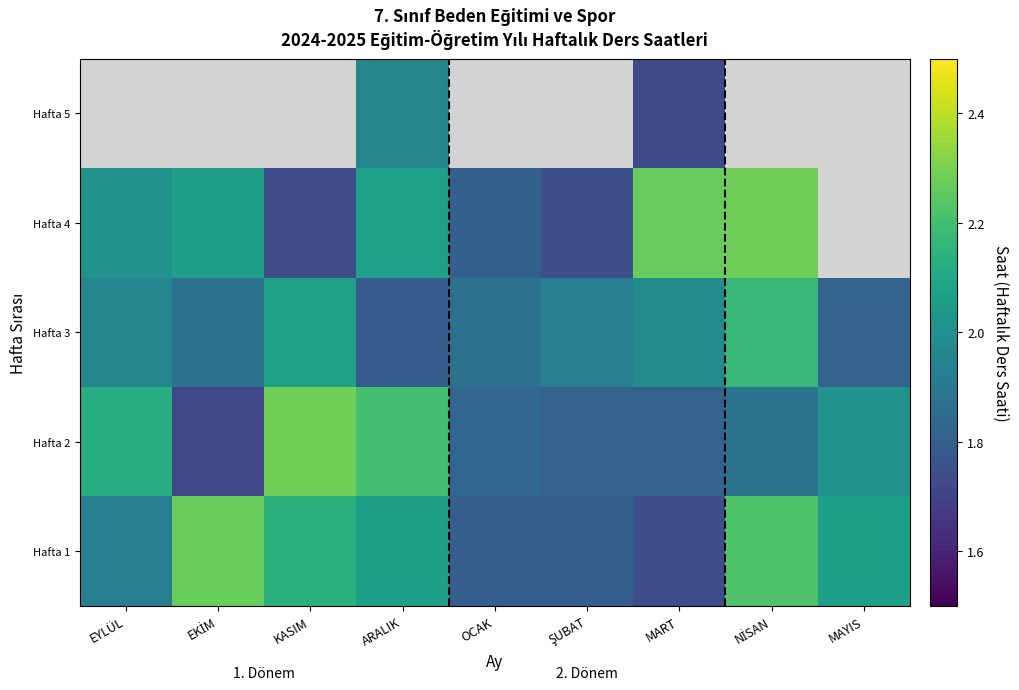

What is the sum of all Hafta 3 values?

17.4